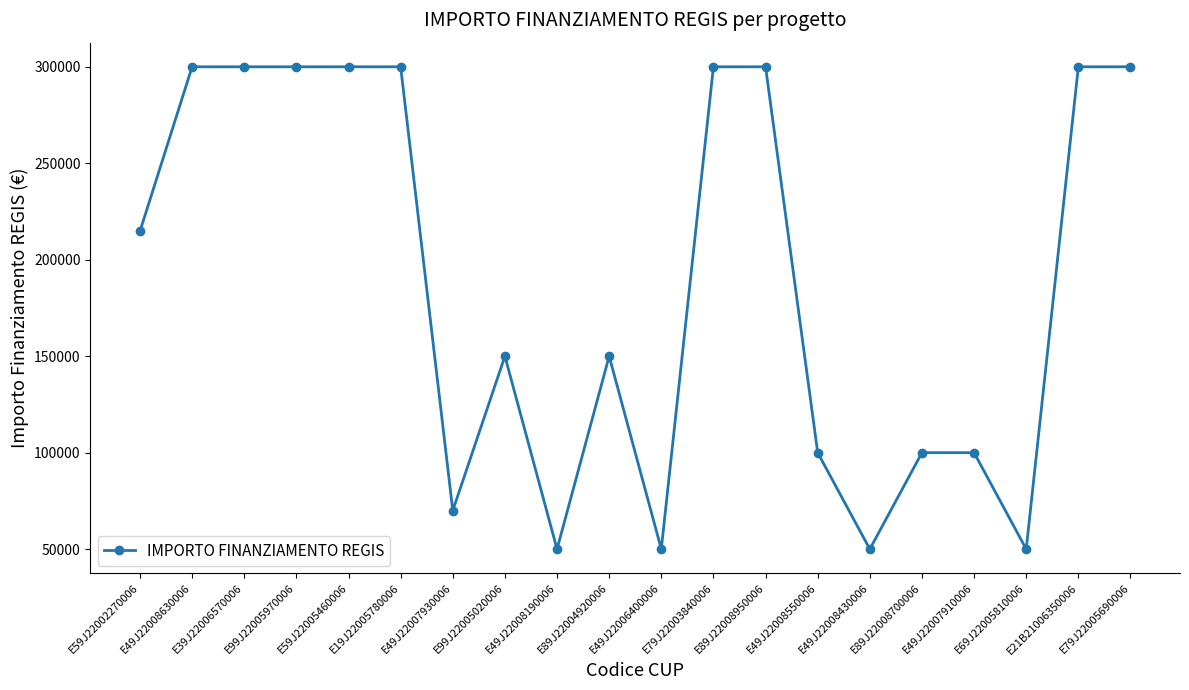

What is the sum of the values at E49J22008630006 and E69J22005810006?

350000